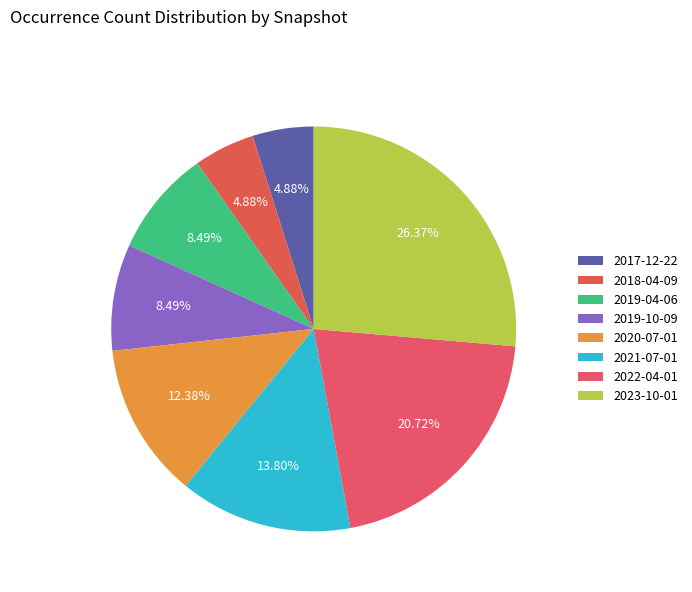

How many slices are in this pie chart?

8